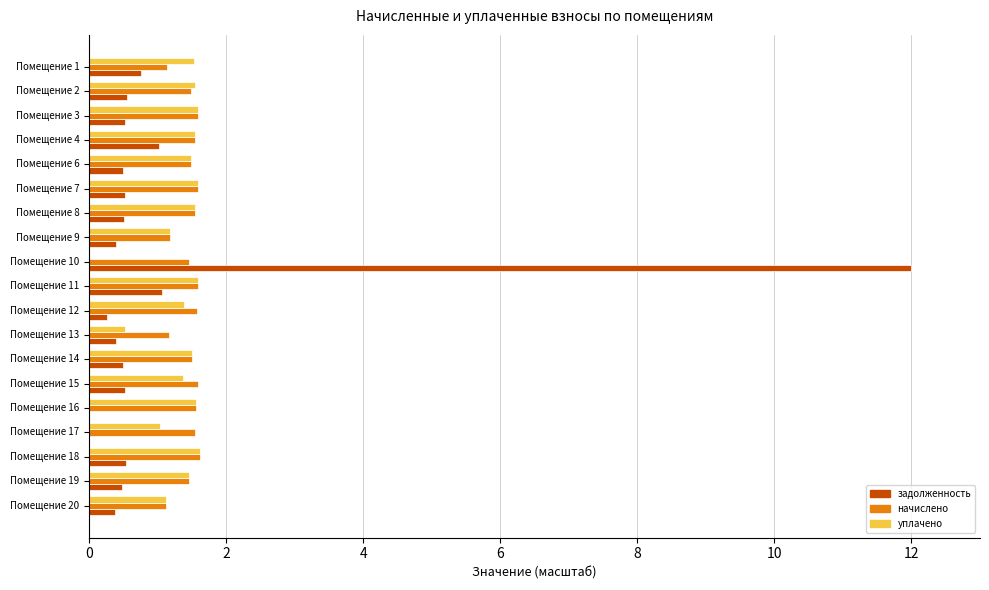

At which category is the sum across all series the highest?

Помещение 10